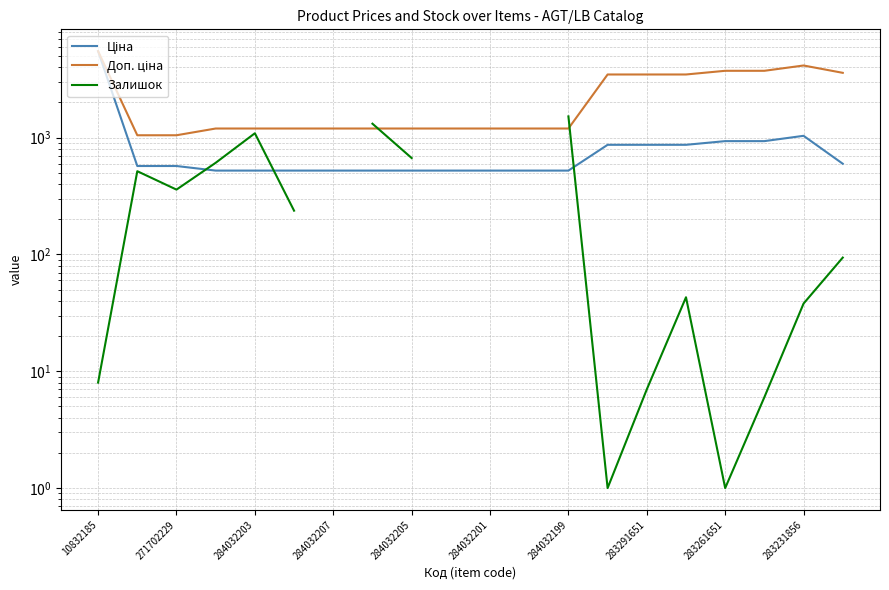

True or false: Доп. ціна has more than 1 interior local peaks.

False